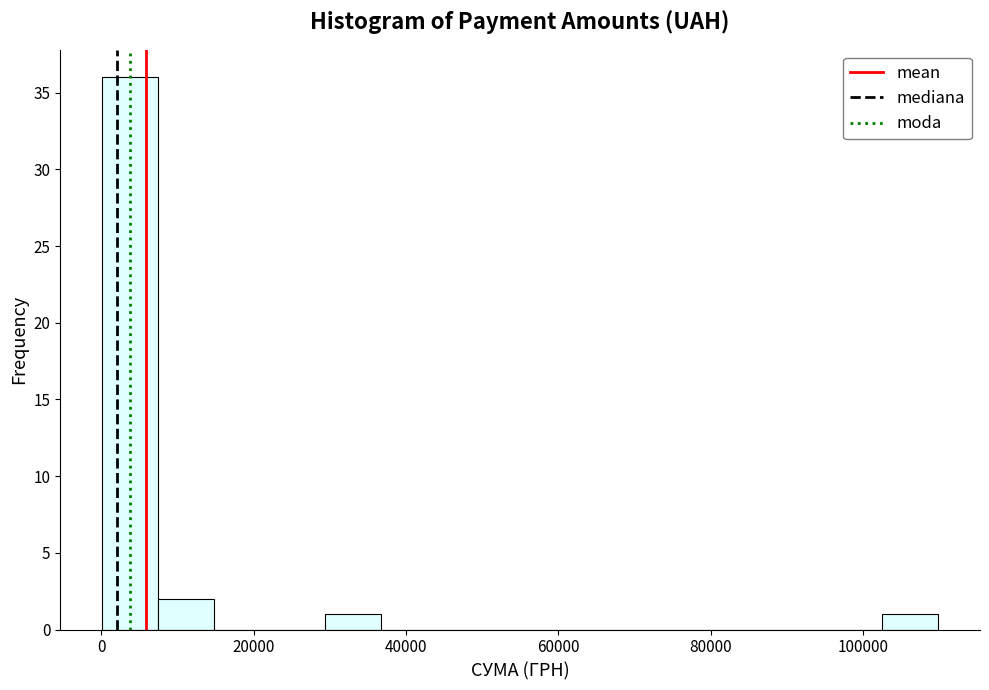

Around what value on the x-axis is the tallest bar? Give the approximate position of its centre, as read against the axis.

4000